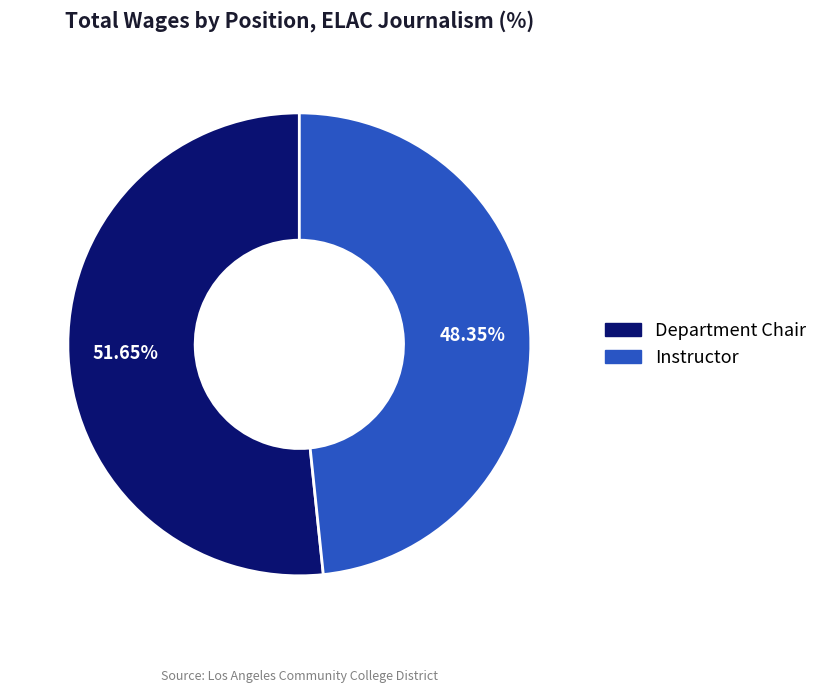

To the nearest percent, what percentage of the pie is Instructor?

48%